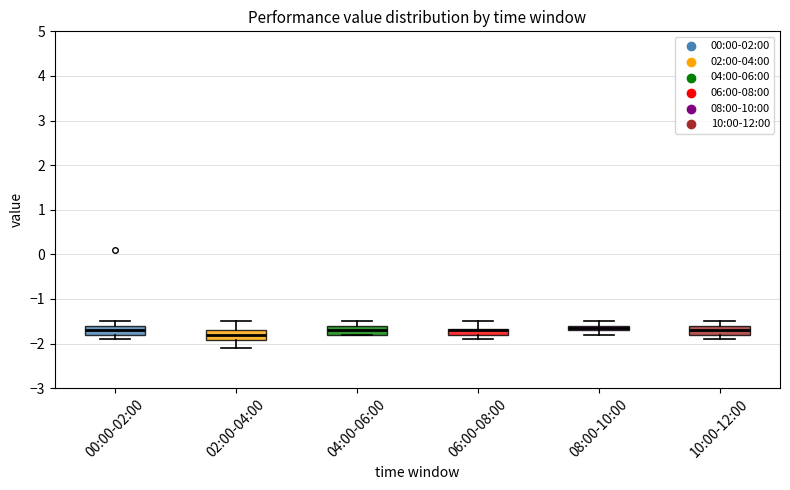

Where does the upper whisker of the box for 04:00-06:00 end on the y-axis? The values are not printed on the chart, so give them approximately, as read against the axis.

-1.5